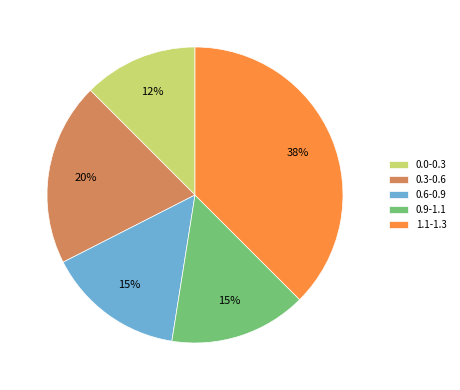

To the nearest percent, what is the average slice percentage?

20%